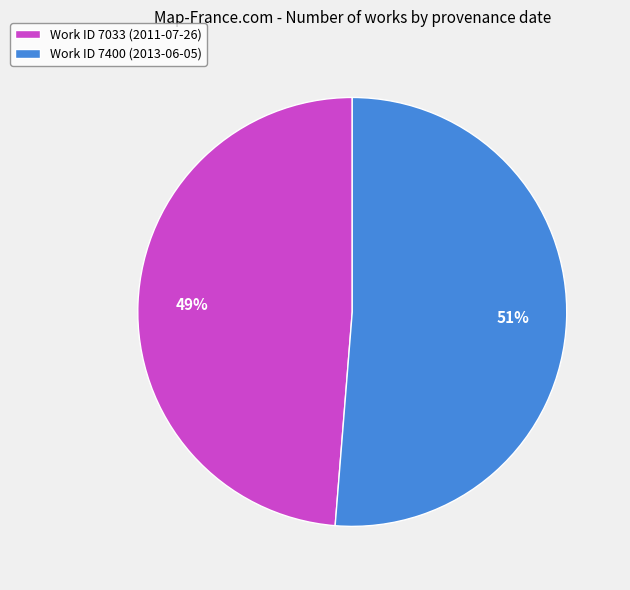

Is it true that Work ID 7400 (2013-06-05) is 51% of the pie?

True